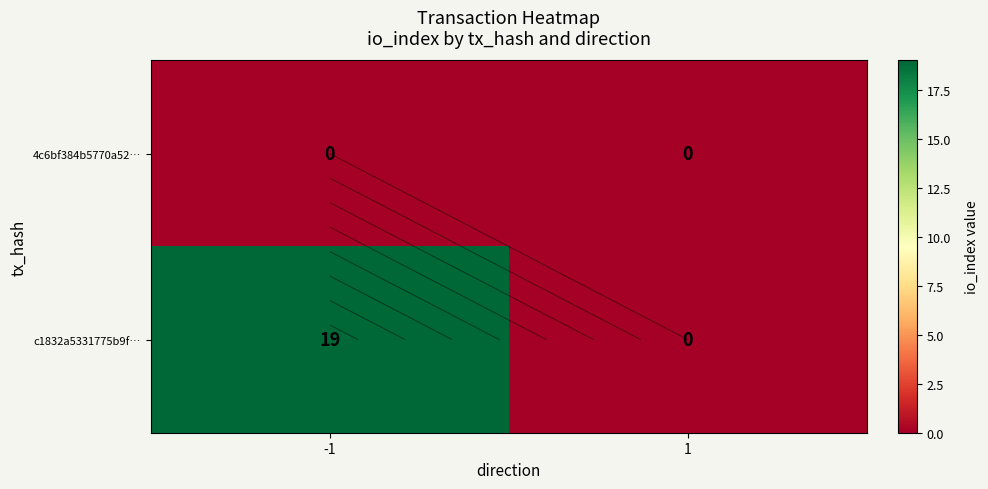

Which label corresponds to the largest value in the chart?

-1